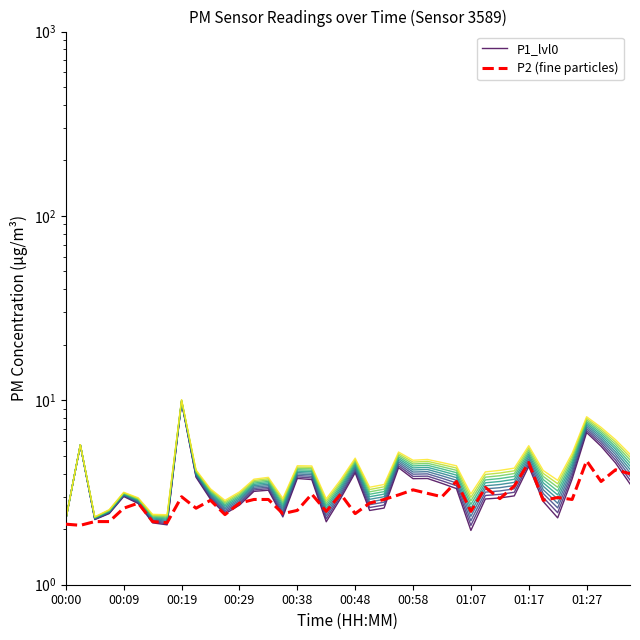

How many series are shown in this chart?

2